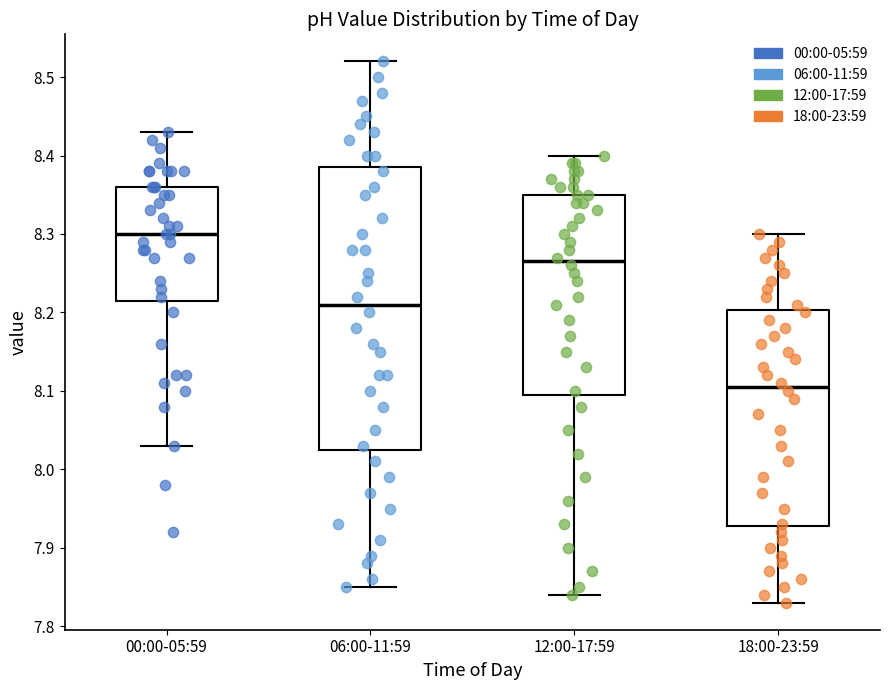

Reading left to right, read every box against the y-axis: the position of its median line, the range the box covers, and the ends of its whiskers. The values are not printed on the chart, so give them approximately, as read against the axis.

00:00-05:59: median 8.30, box 8.22 to 8.36, whiskers 8.03 to 8.43
06:00-11:59: median 8.21, box 8.03 to 8.39, whiskers 7.85 to 8.52
12:00-17:59: median 8.27, box 8.10 to 8.35, whiskers 7.84 to 8.40
18:00-23:59: median 8.11, box 7.93 to 8.20, whiskers 7.83 to 8.30